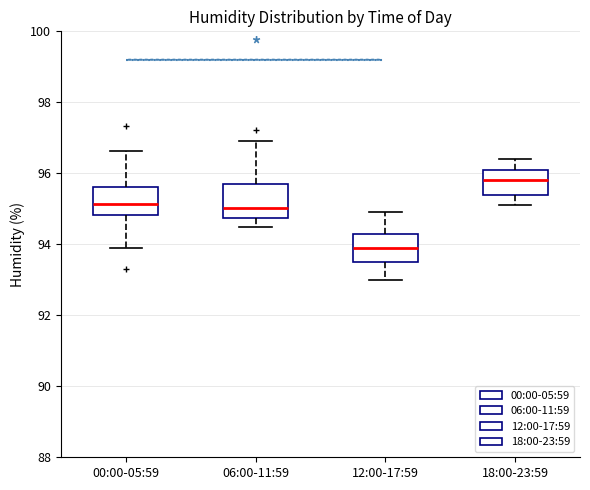

Where is the lower edge of the box for 12:00-17:59 on the y-axis? The values are not printed on the chart, so give them approximately, as read against the axis.

93.6